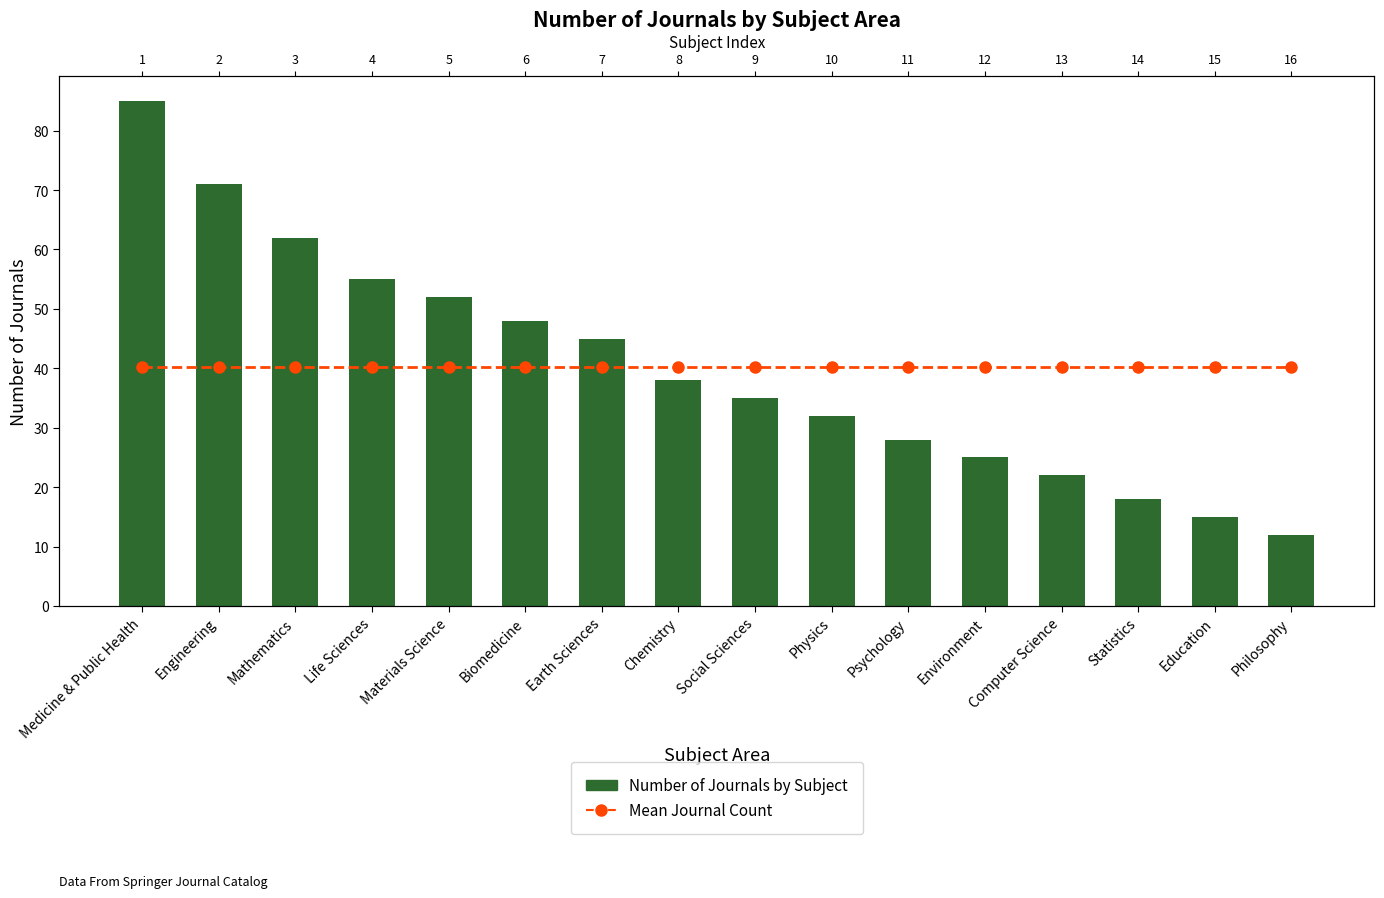

True or false: Mean Journal Count has a value of 64.4 at Psychology.

False